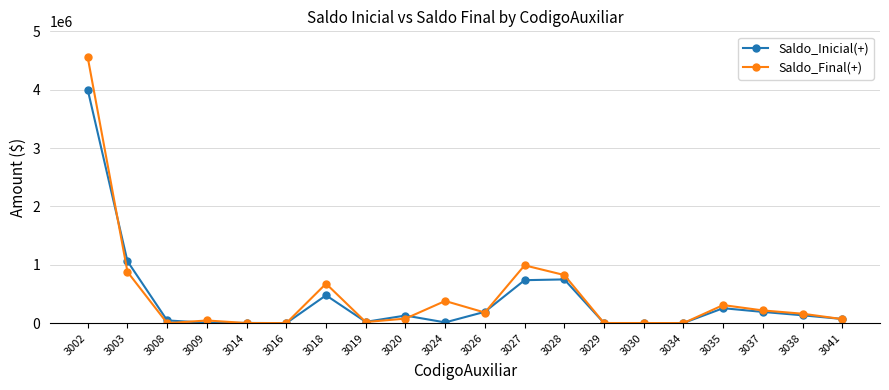

What is the difference between the second highest and second lowest values in the Saldo_Final(+) series?

989901